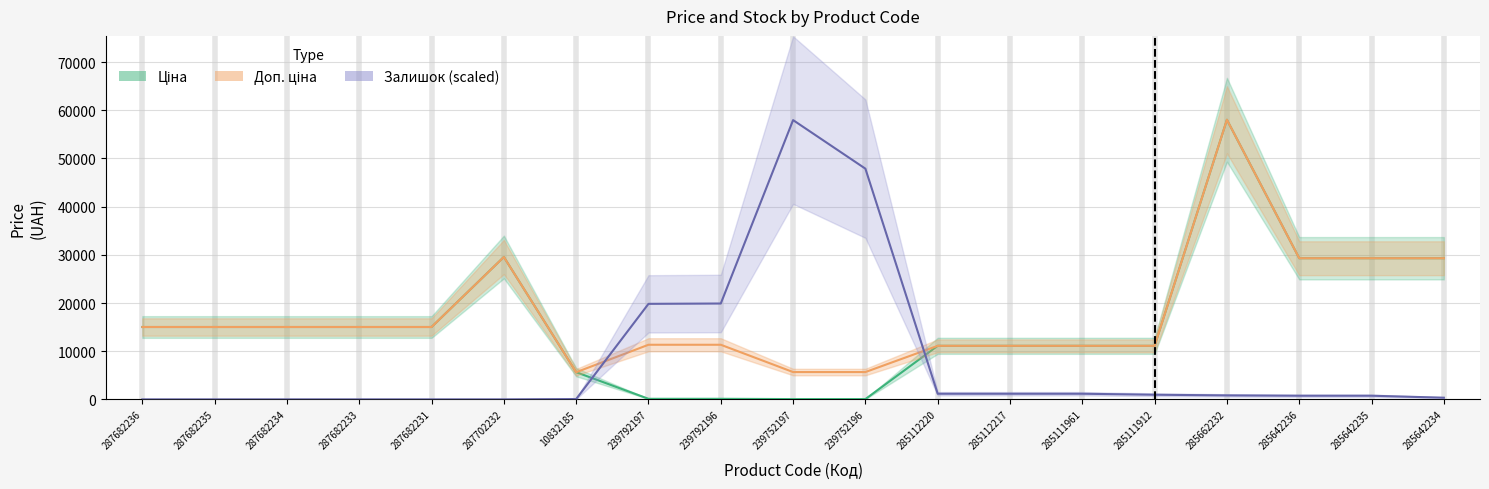

What value does the Залишок series have at 285112217?

1166.2